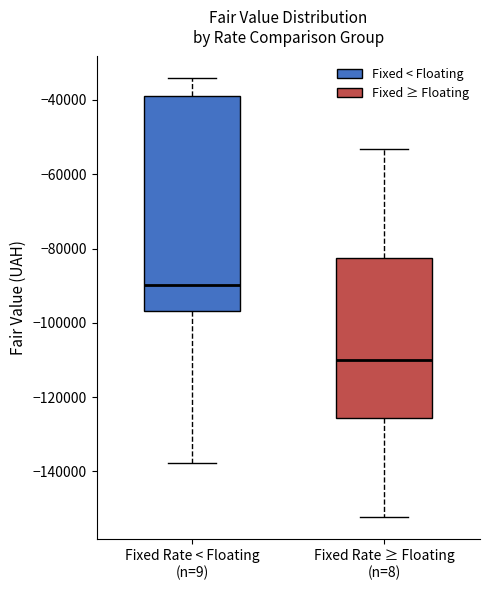

Where does the median line of the box for Fixed Rate < Floating (n=9) sit on the y-axis? The values are not printed on the chart, so give them approximately, as read against the axis.

-90000